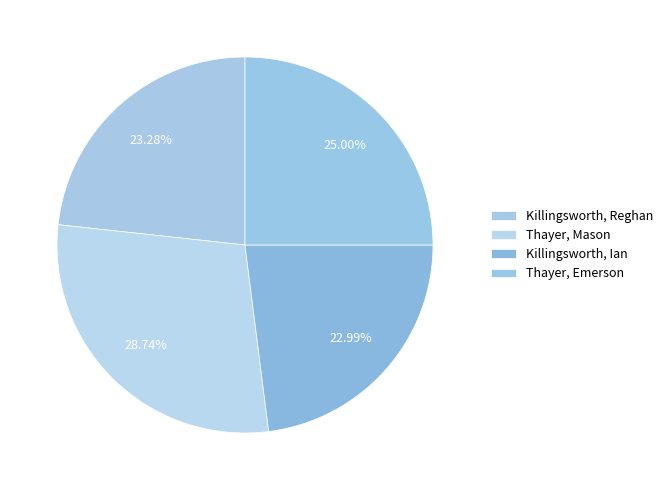

How many slices are in this pie chart?

4